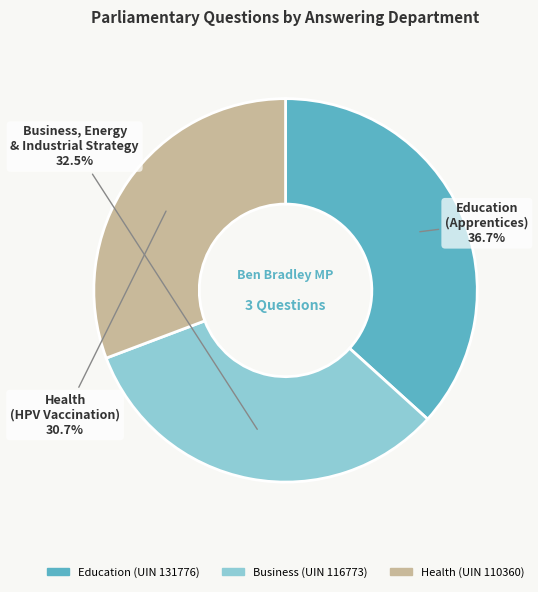

Is there any slice that represents more than half of the pie?

No